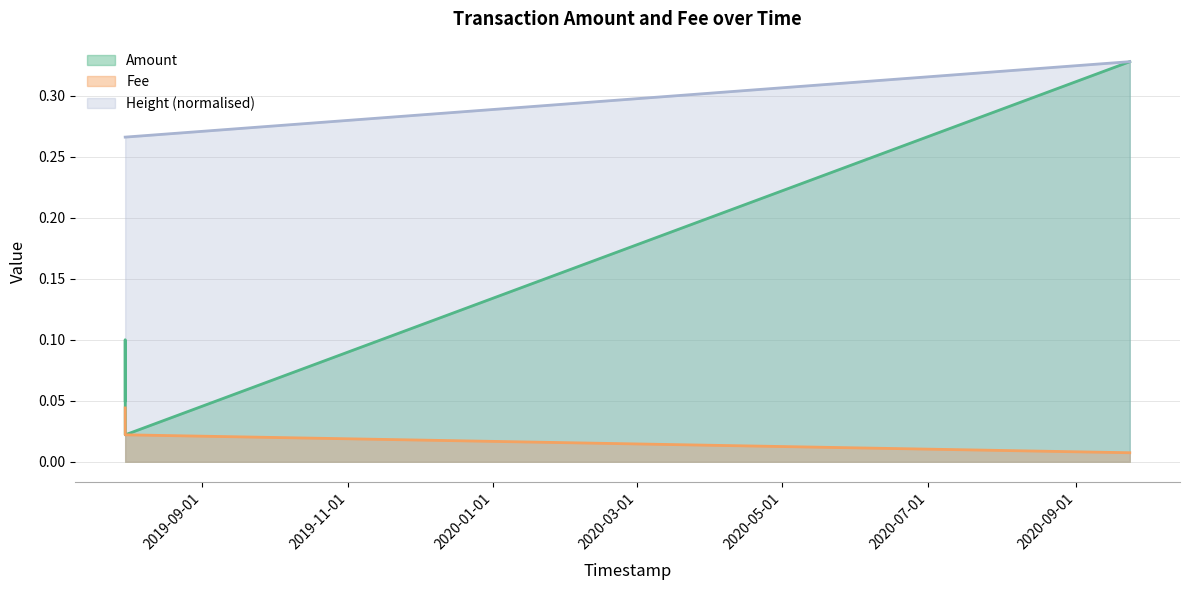

What is the sum of all Amount values?

0.5